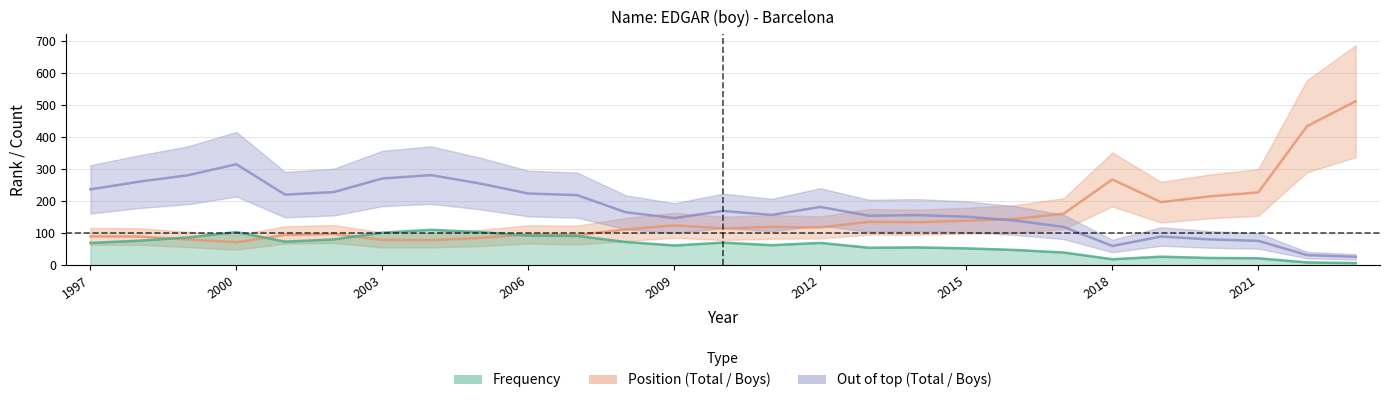

Which series has the largest total across all categories?

out. Total